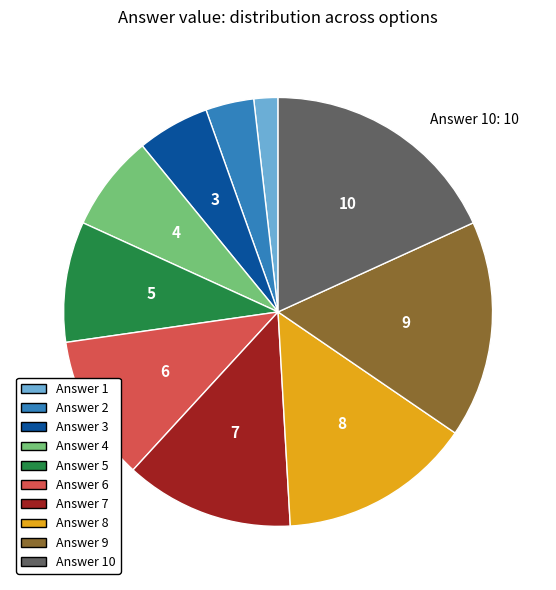

Is there a majority slice in this chart?

No